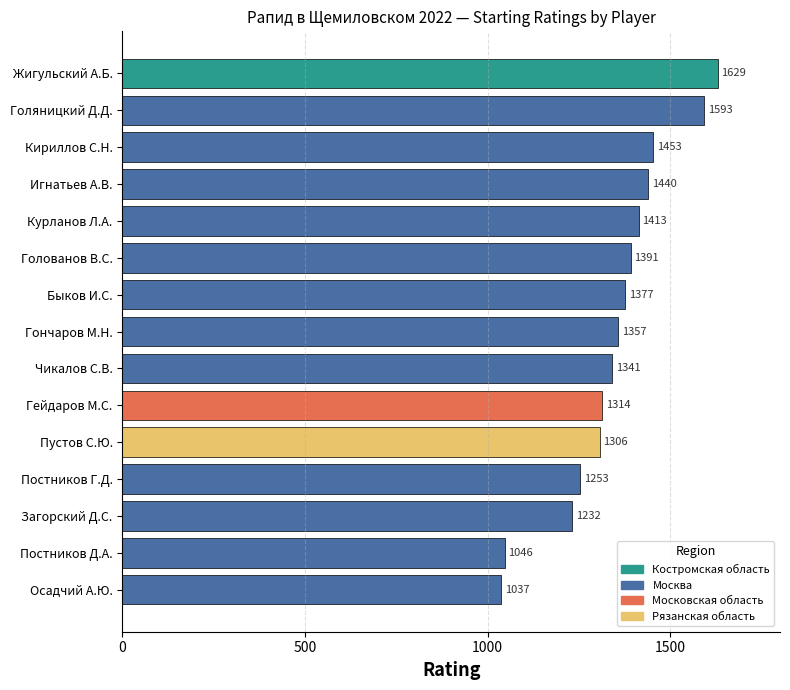

Are the bars grouped side by side (vs. stacked)?

No